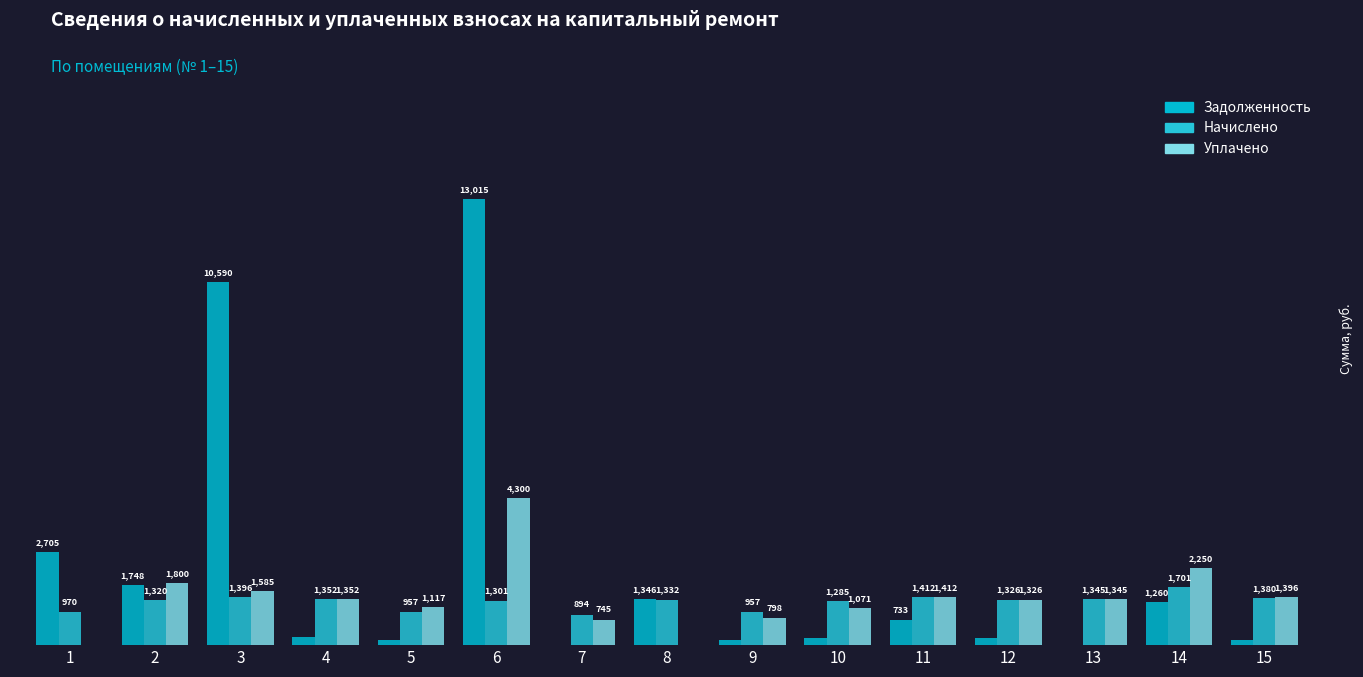

What is the maximum value for Уплачено?

4300.0